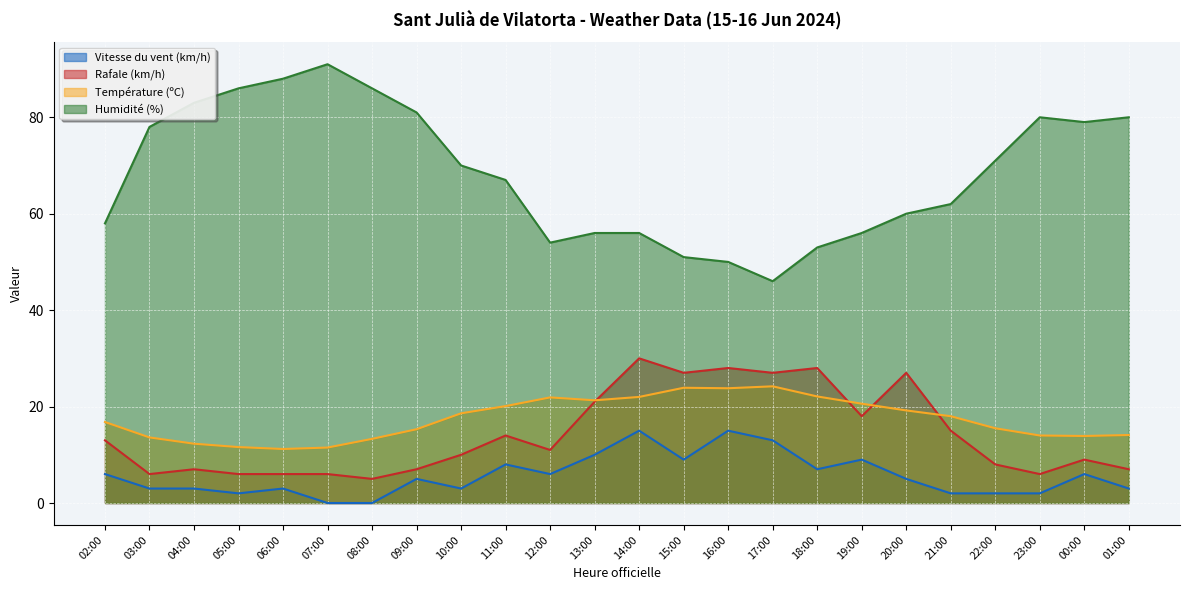

True or false: Température (ºC) and Vitesse du vent (km/h) cross at least once.

False